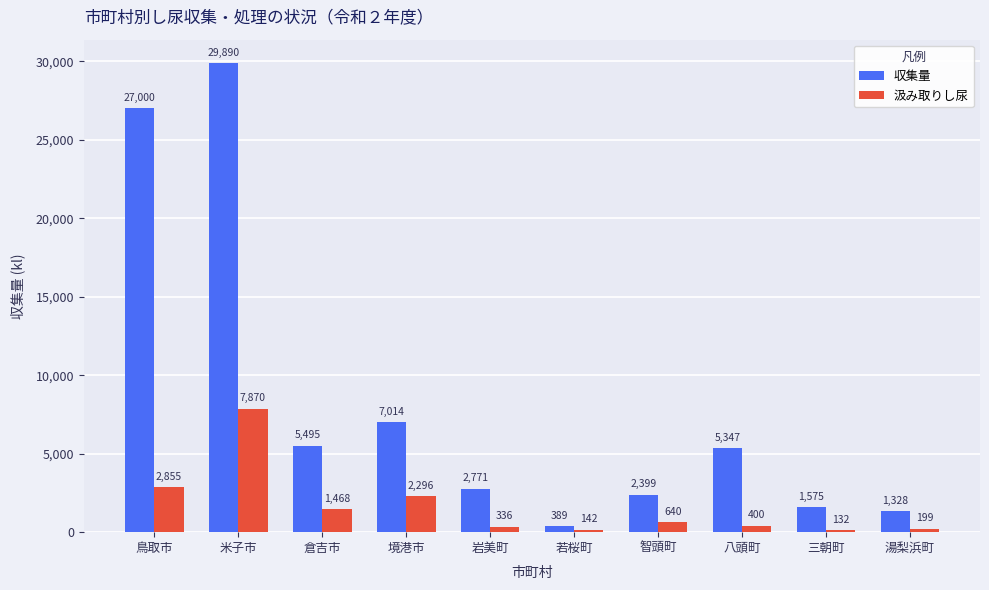

Between 境港市 and 三朝町, which series saw the biggest shift?

収集量